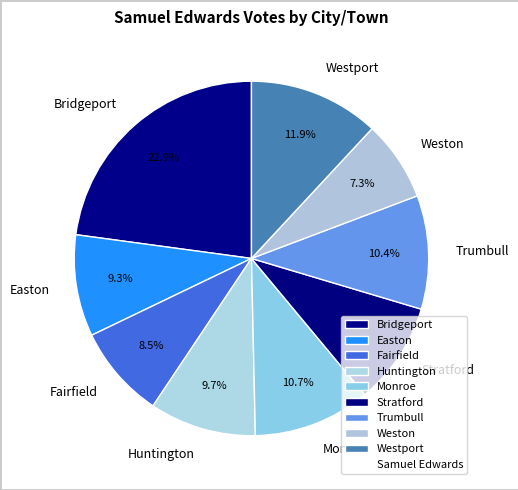

Is Monroe the majority of the pie?

No